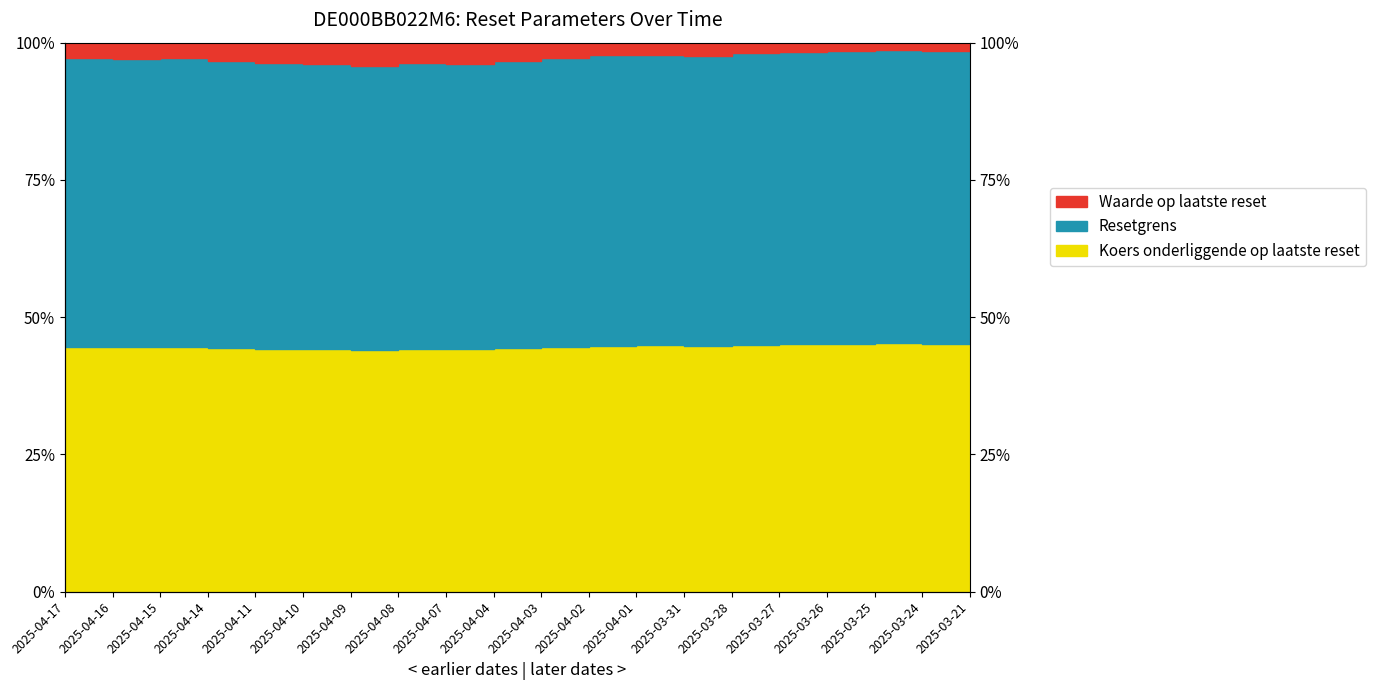

True or false: Waarde op laatste reset has more than 1 interior local peaks.

True